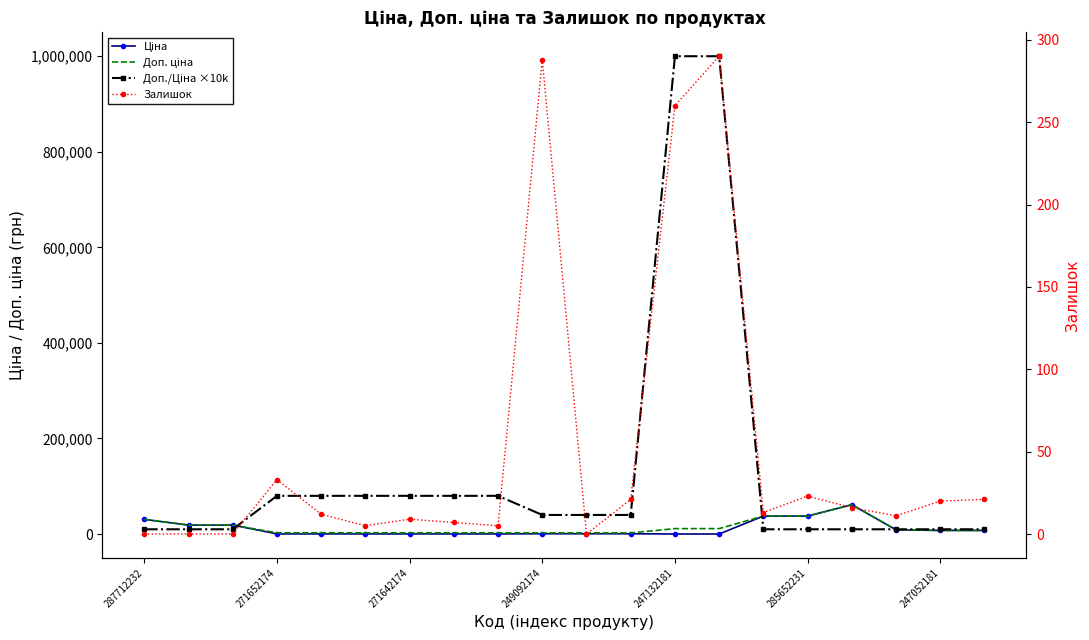

Reading left to right, extract all data points from this chart.

Ціна: 30717.1	18796.8	18796.8	324.8	324.8	324.8	310.3	310.3	310.3	603.7	603.7	603.7	114.1	114.1	37593.6	37593.6	61434.3	8856.7	7596.5	7596.5
Доп. ціна: 30717.1	18796.8	18796.8	2598.3	2598.3	2598.3	2482.4	2482.4	2482.4	2414.8	2414.8	2414.8	11410.0	11410.0	37593.6	37593.6	61434.3	8856.7	7596.5	7596.5
Доп./Ціна ×10k: 10000.0	10000.0	10000.0	80000.0	80000.0	80000.0	80000.0	80000.0	80000.0	40000.0	40000.0	40000.0	1000000.0	1000000.0	10000.0	10000.0	10000.0	10000.0	10000.0	10000.0
Залишок: 0.0	0.0	0.0	33.0	12.0	5.0	9.0	7.0	5.0	288.0	0.0	21.0	260.0	290.0	13.0	23.0	16.0	11.0	20.0	21.0